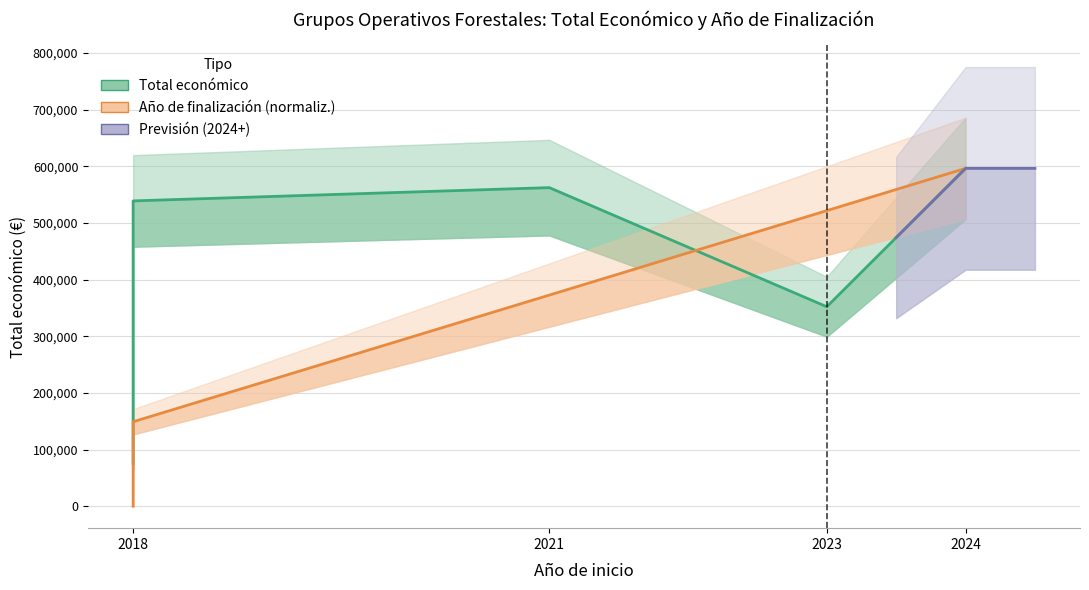

In Total económico, how many points are lower than both neighbors (excluding endpoints)?

1